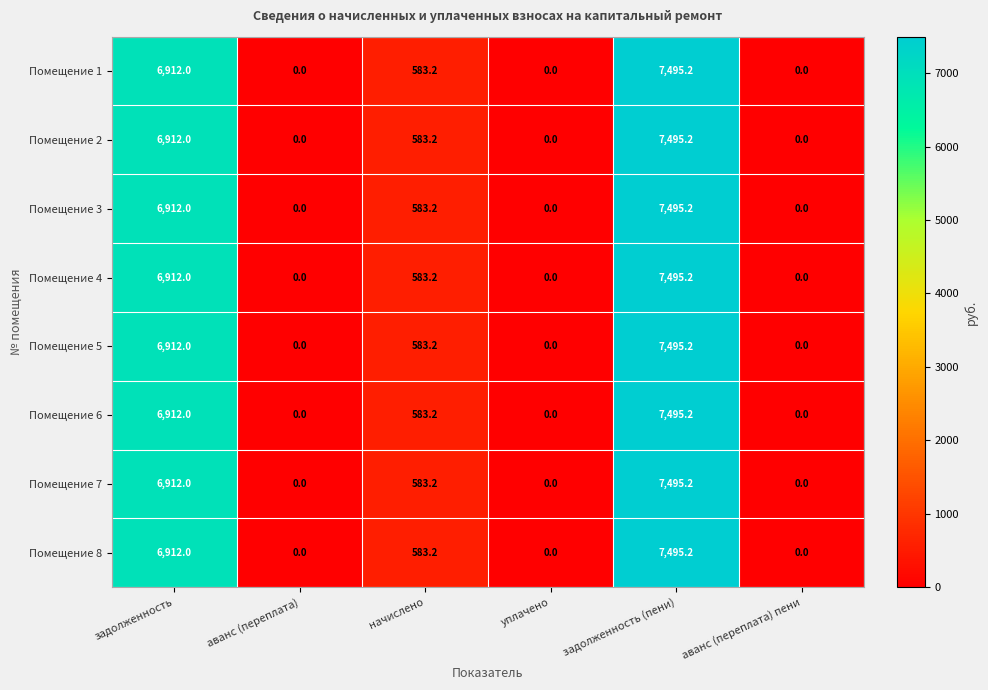

Is the value of Помещение 1 at уплачено greater than the value of Помещение 6 at начислено?

No